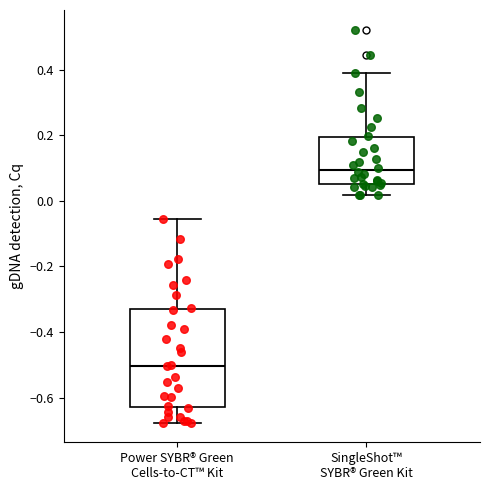

Where is the upper edge of the box for Power SYBR® Green Cells-to-CT™ Kit on the y-axis? The values are not printed on the chart, so give them approximately, as read against the axis.

-0.32